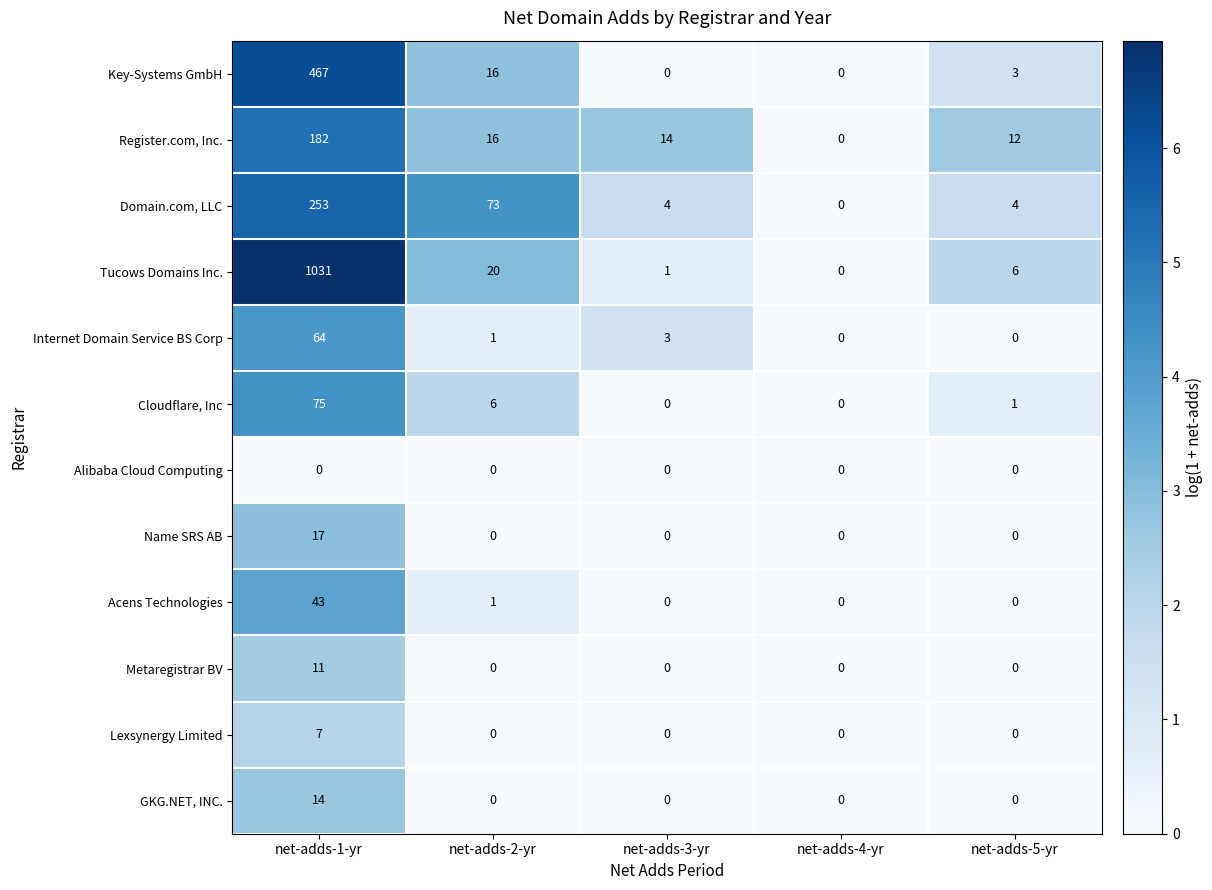

At which label does Domain.com, LLC reach its peak?

net-adds-1-yr